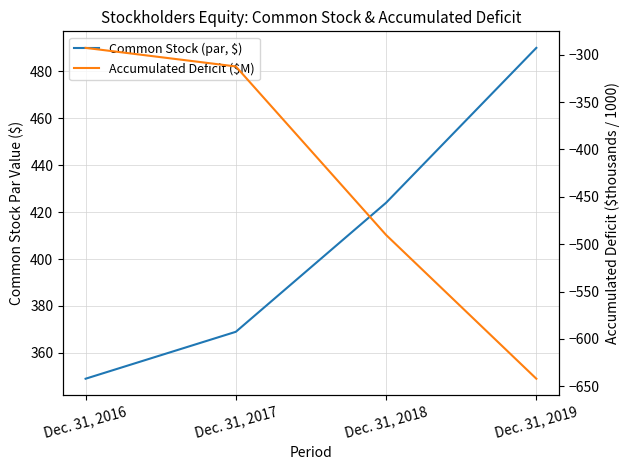

Reading left to right, what are all the values shown in this chart?

Common Stock (par, $): 349.0	369.0	424.0	490.0
Accumulated Deficit ($M): -292.7	-312.3	-490.3	-642.1